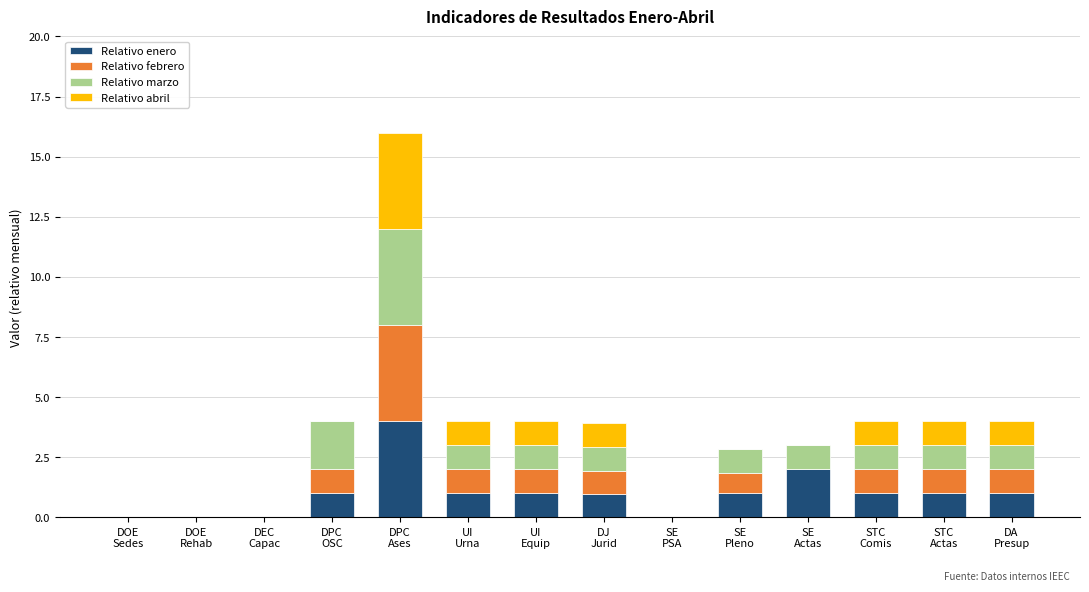

What is the highest value of the Relativo enero series?

4.0